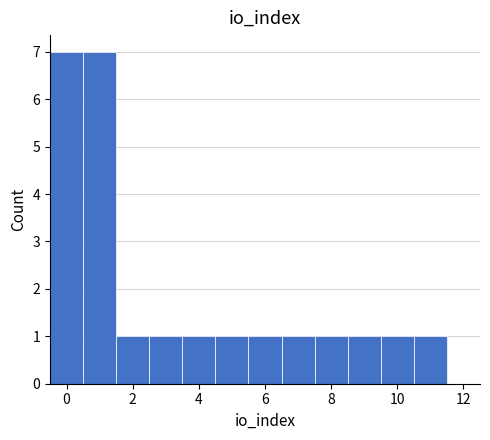

What is the height of the bar covering 5.5 to 6.5 on the x-axis? Neither the bar edges nor the heights are printed on the chart, so give them approximately, as read against the axes.

1